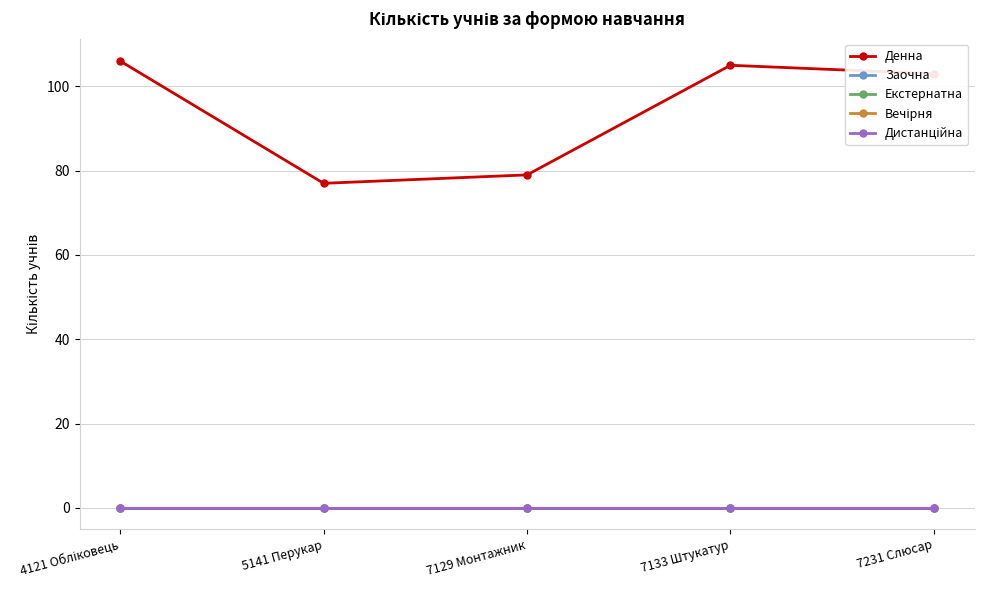

Does the chart have visible grid lines?

Yes